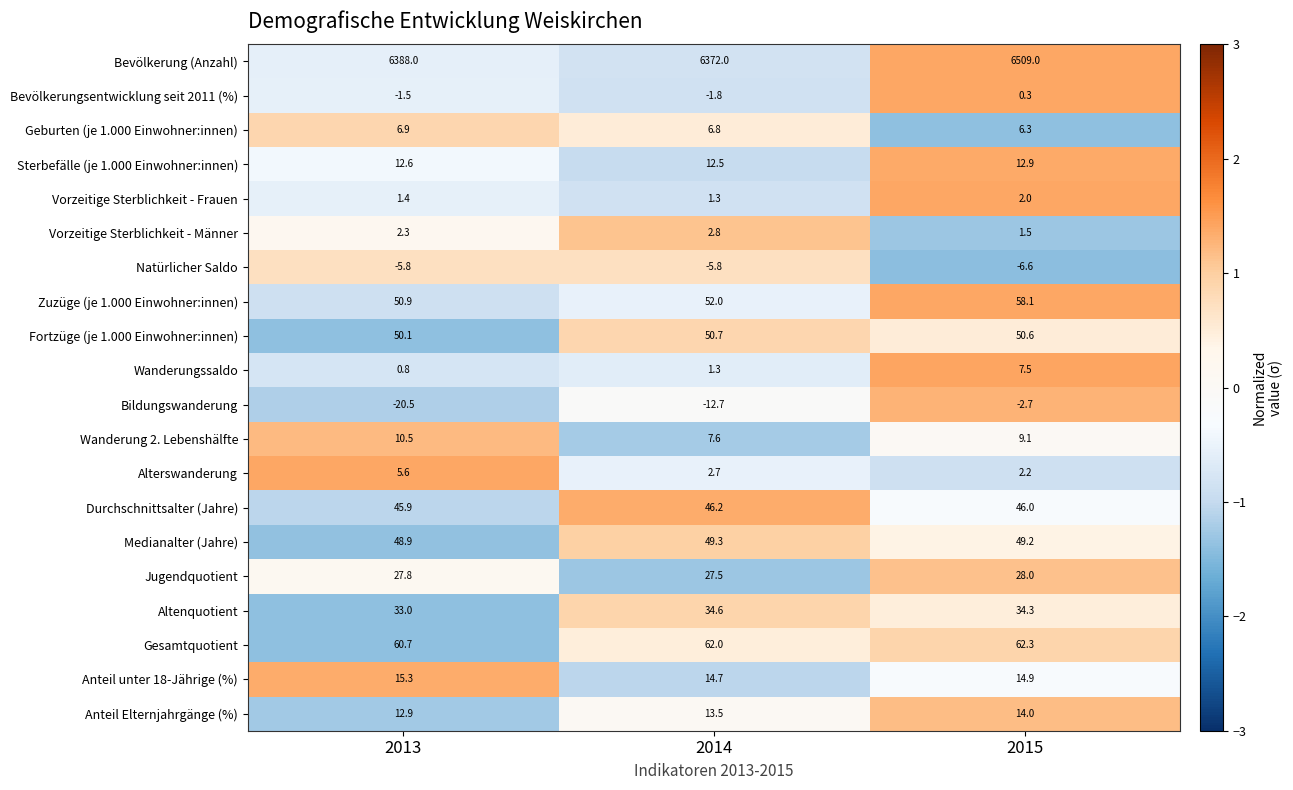

The value of Sterbefälle (je 1.000 Einwohner:innen) at 2013 is 18.7. True or false?

False